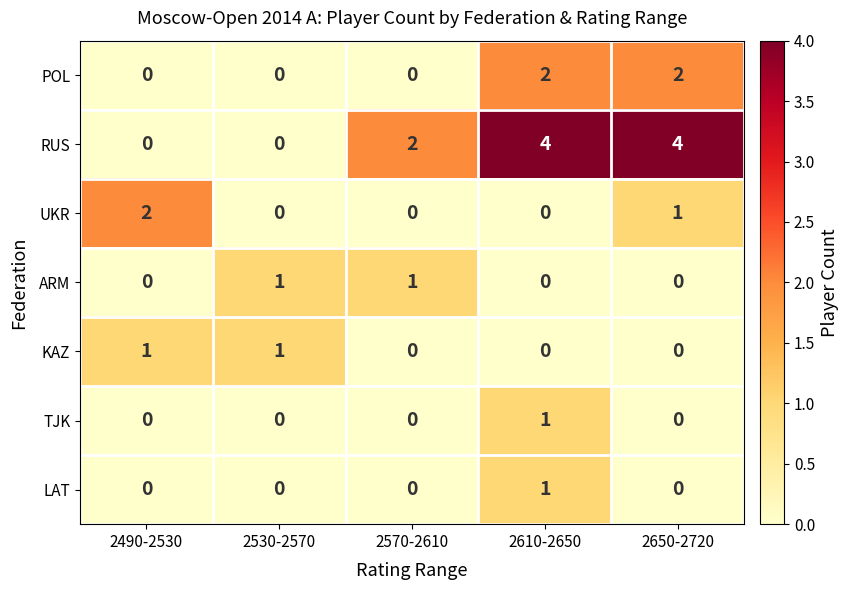

The POL series shows 0 at 2610-2650. True or false?

False